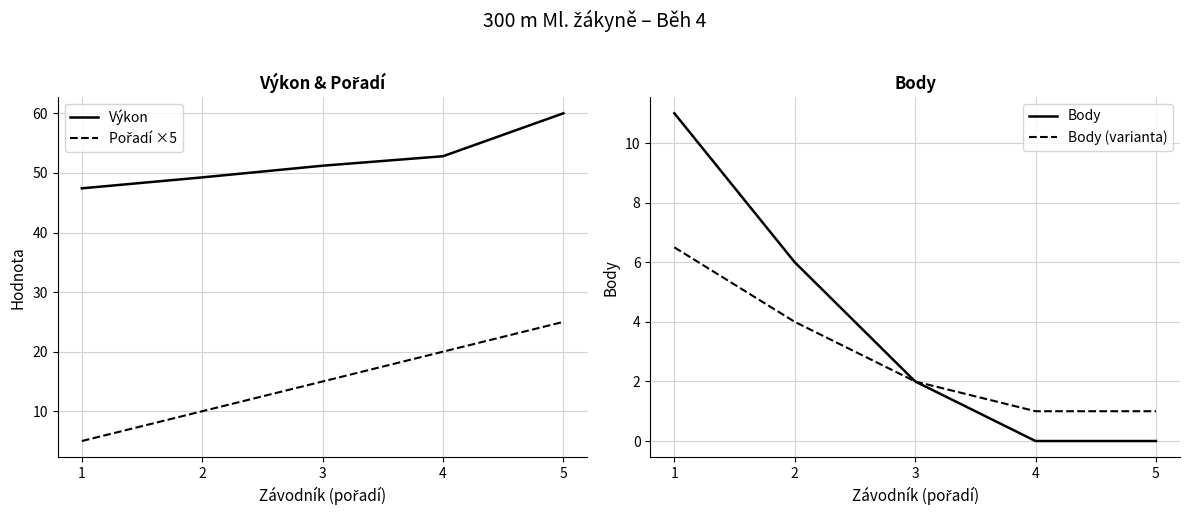

What is the total value across all series at 1?

69.9